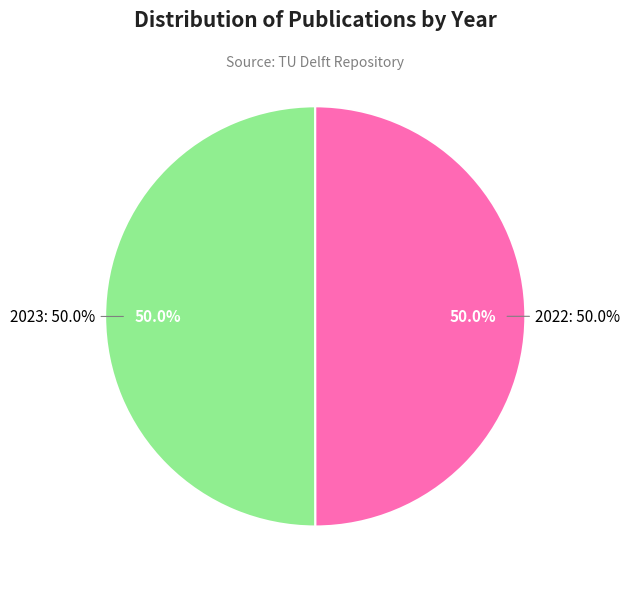

True or false: 2023 accounts for 39% of the total.

False